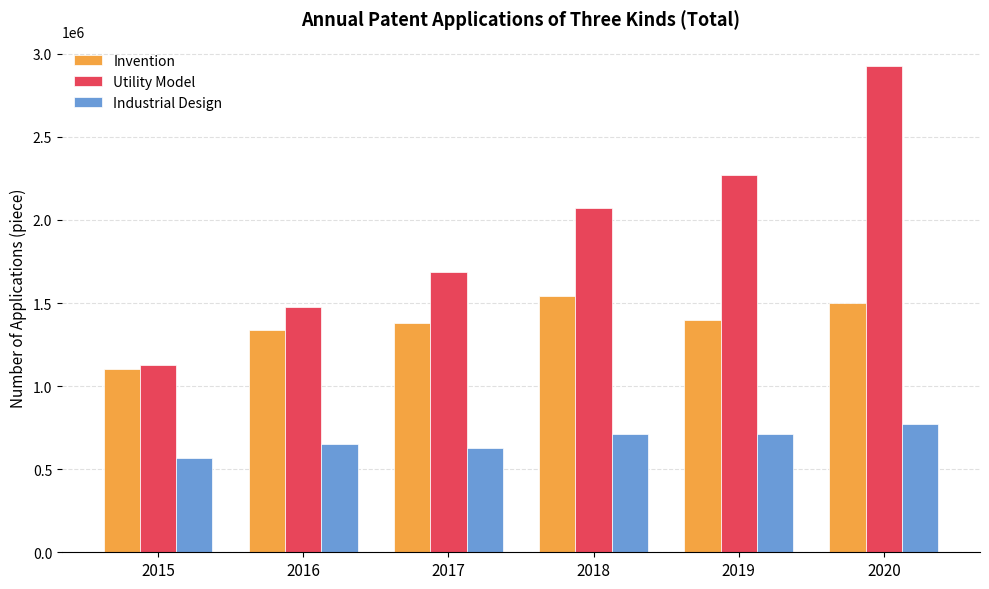

At 2016, list the series in order from smallest to largest.

Industrial Design, Invention, Utility Model